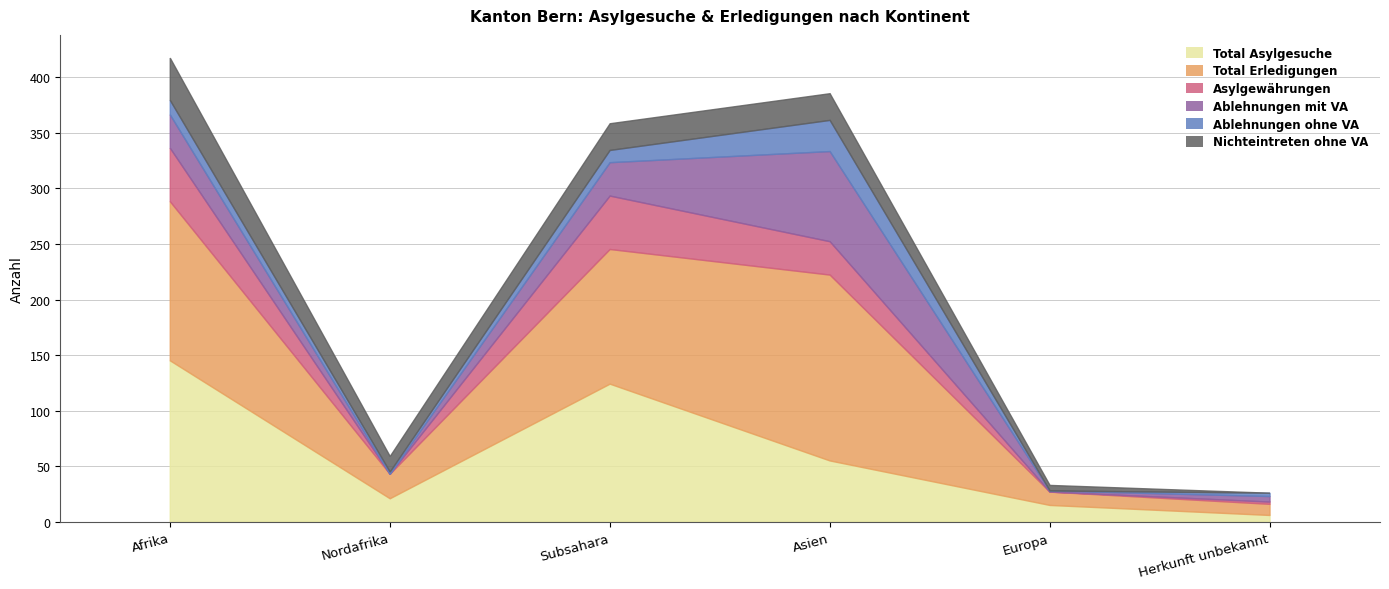

Reading left to right, list all the values displayed in this chart.

Total Asylgesuche: Afrika=145	Nordafrika=21	Subsahara=124	Asien=55	Europa=15	Herkunft unbekannt=6
Total Erledigungen: Afrika=143	Nordafrika=22	Subsahara=121	Asien=167	Europa=12	Herkunft unbekannt=10
Asylgewährungen: Afrika=48	Nordafrika=0	Subsahara=48	Asien=30	Europa=0	Herkunft unbekannt=2
Ablehnungen mit VA: Afrika=30	Nordafrika=0	Subsahara=30	Asien=81	Europa=1	Herkunft unbekannt=5
Ablehnungen ohne VA: Afrika=13	Nordafrika=2	Subsahara=11	Asien=28	Europa=0	Herkunft unbekannt=3
Nichteintreten ohne VA: Afrika=38	Nordafrika=14	Subsahara=24	Asien=24	Europa=5	Herkunft unbekannt=0